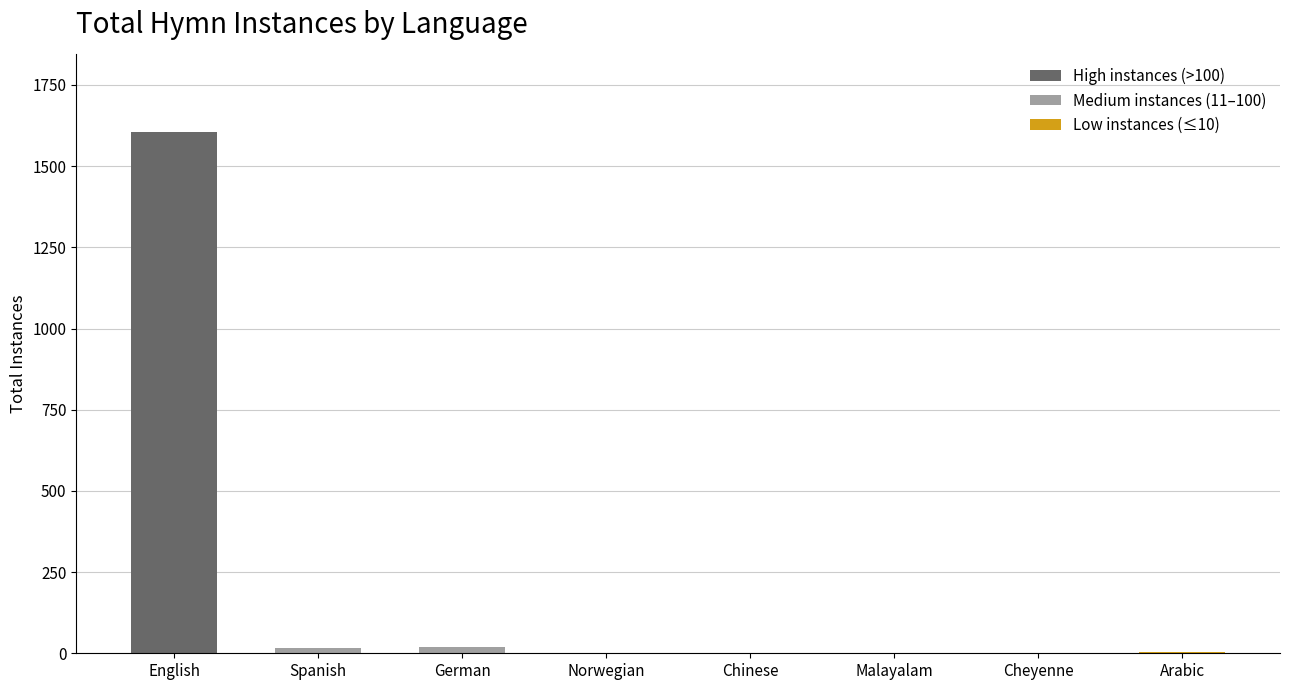

What is the sum of all values?

1649